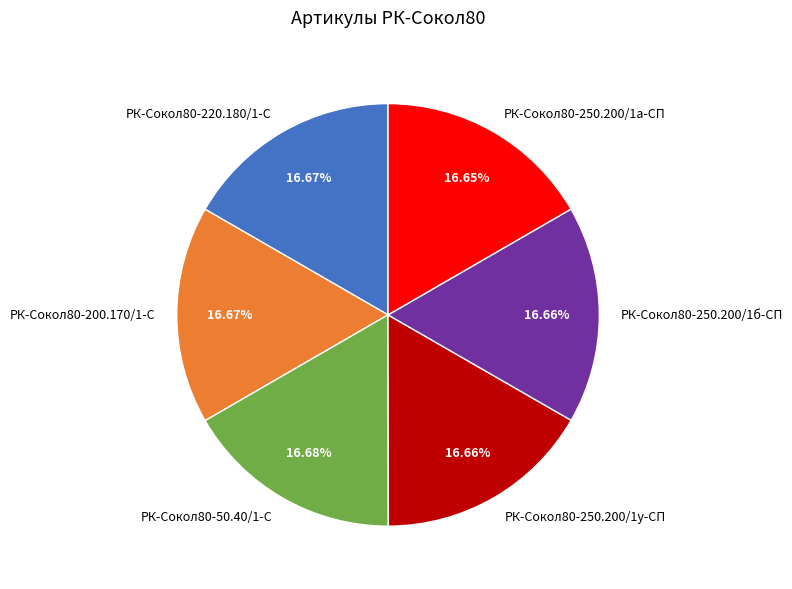

Approximately how many times larger is the value at РК-Сокол80-250.200/1у-СП compared to РК-Сокол80-250.200/1б-СП?

1.0